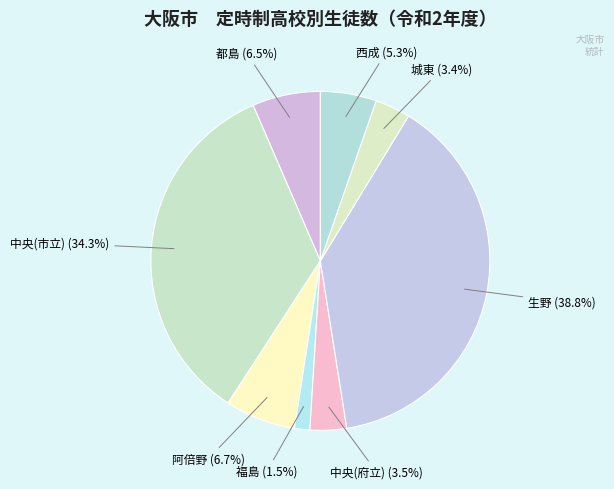

What portion of the pie excludes 西成?

94.7%